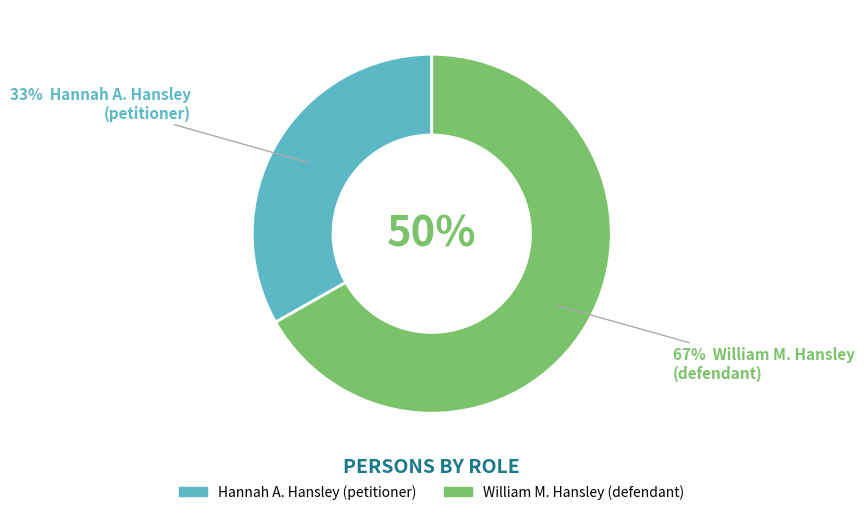

The William M. Hansley
(defendant) slice represents 55% of the pie. True or false?

False